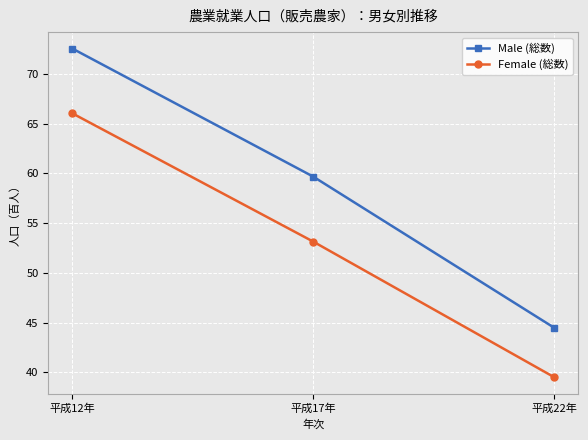

List the labels in order of Female (総数) value, largest first.

平成12年, 平成17年, 平成22年